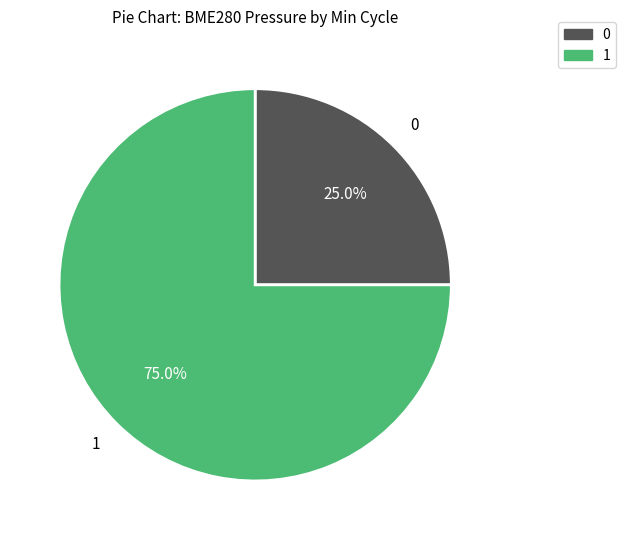

Does any single category account for the majority?

Yes